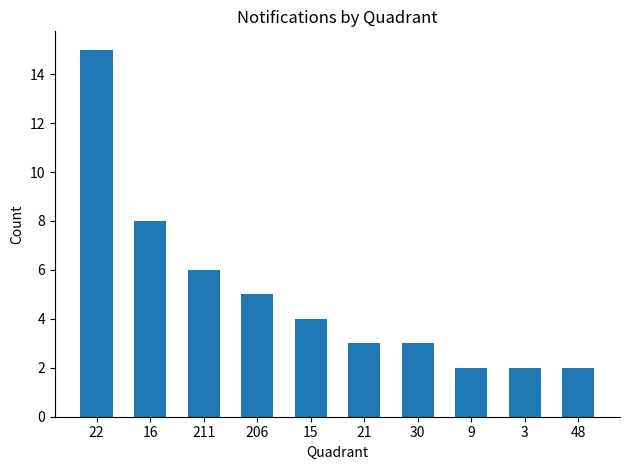

Does the chart contain any negative values?

No